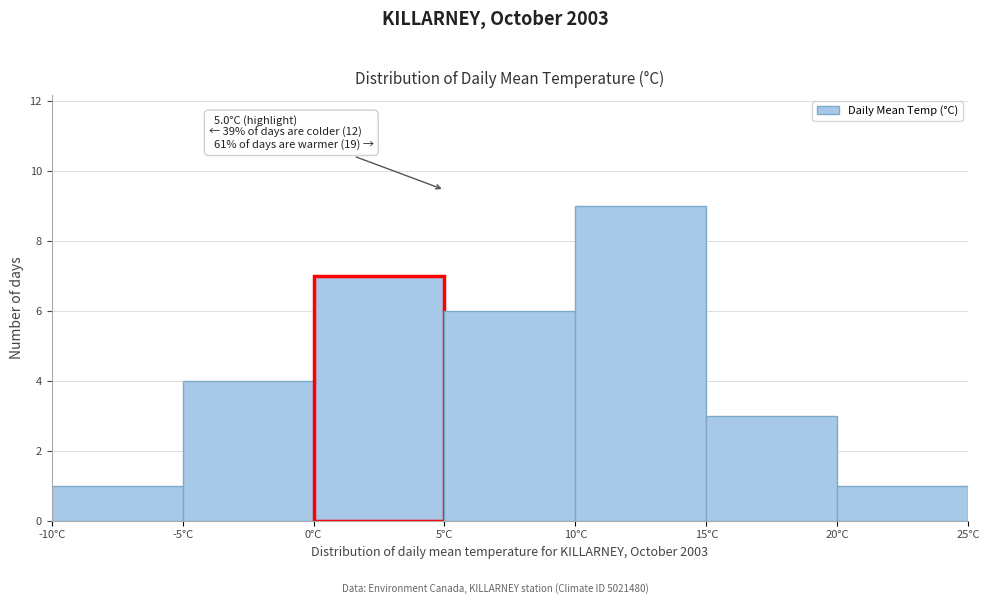

Over which range of the x-axis is the bar tallest?

10 to 15